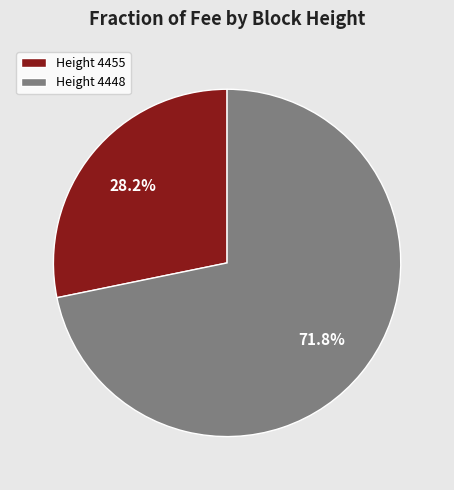

Between Height 4448 and Height 4455, which is larger?

Height 4448